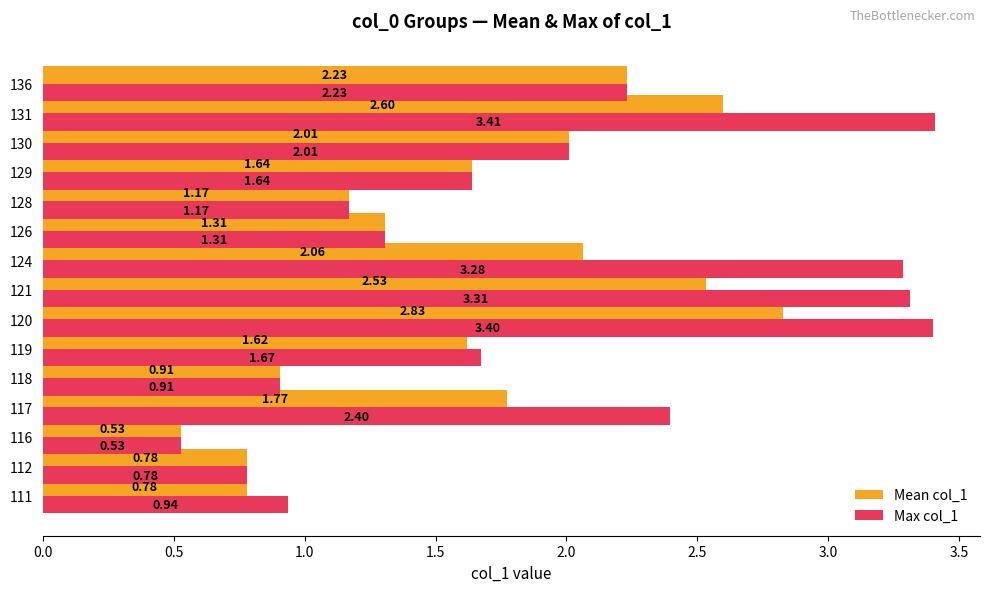

Which category has the lowest value across all series?

116